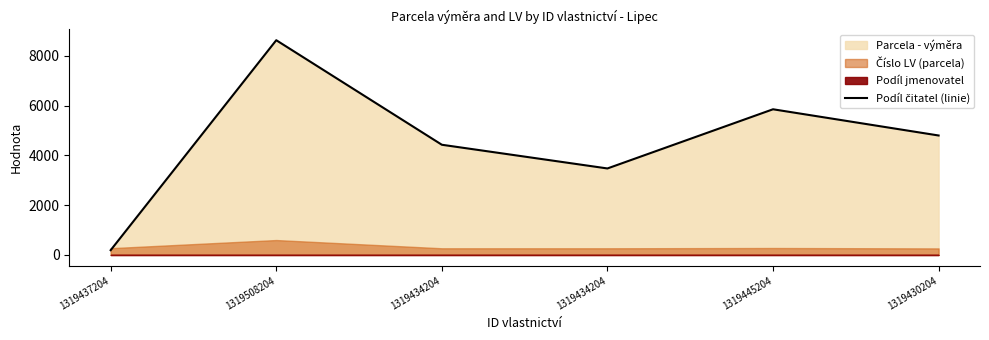

Is it true that the value at 1319434204 is 840?

False